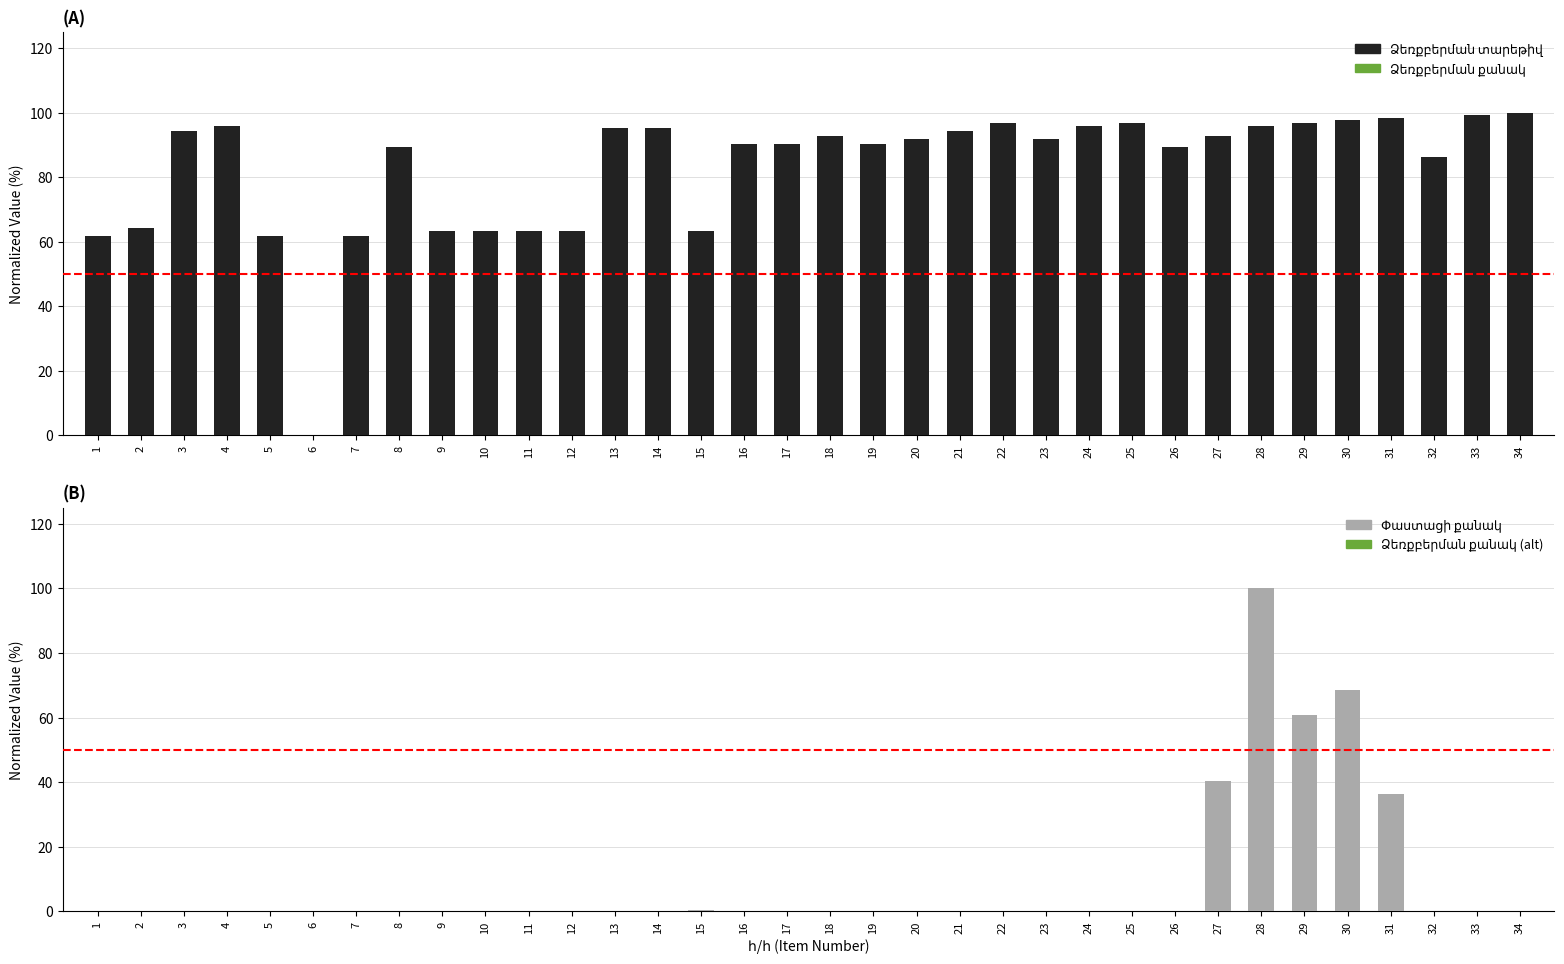

At which category is the sum across all series the highest?

28